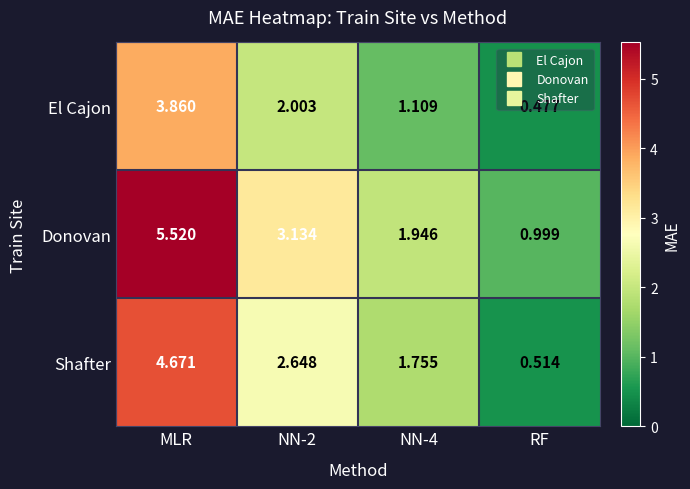

At which label does Shafter reach its peak?

MLR